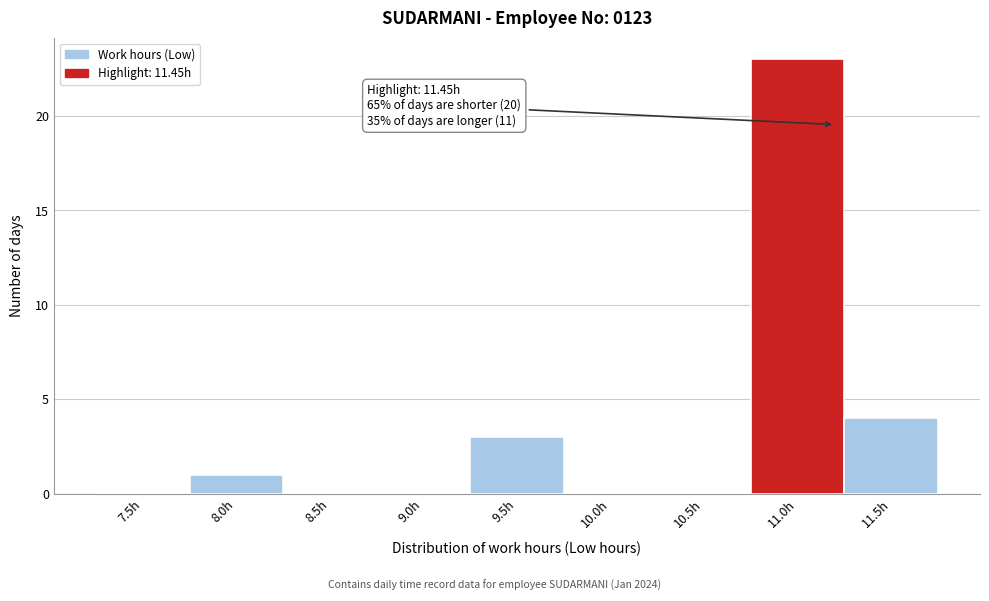

Reading left to right, extract all data points from this chart.

7.5h=0	8.0h=1	8.5h=0	9.0h=0	9.5h=3	10.0h=0	10.5h=0	11.0h=23	11.5h=4